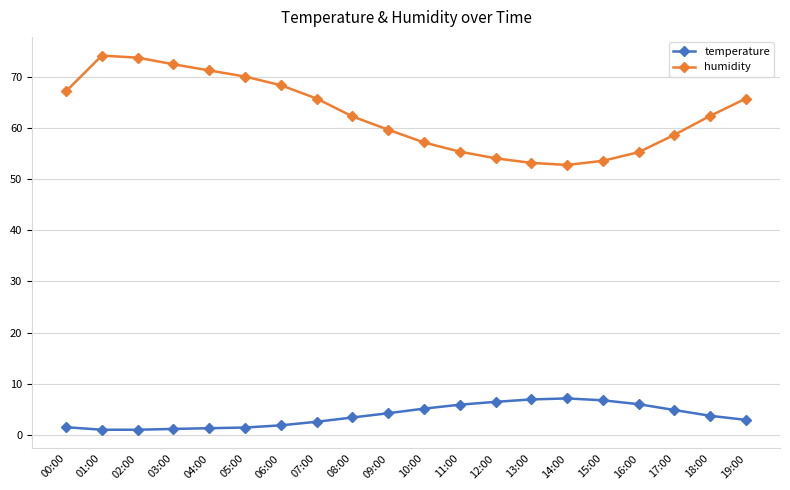

What are all the series names shown in the legend?

temperature, humidity